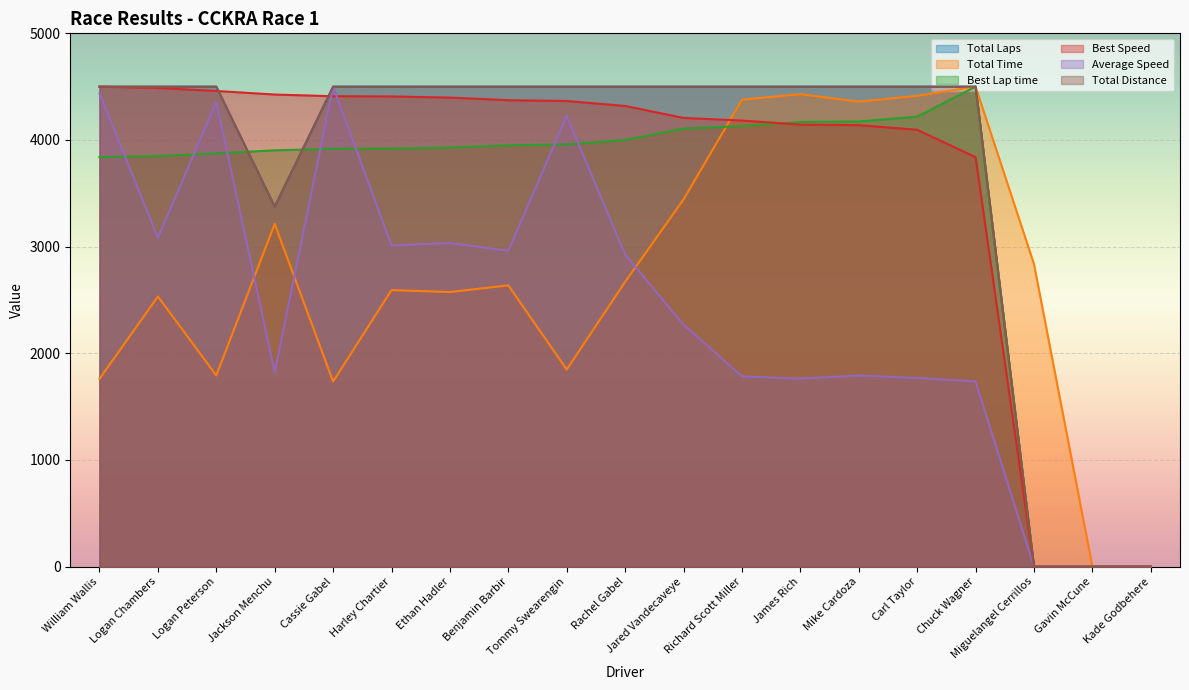

What is the sum of all Total Distance values?

70875.0